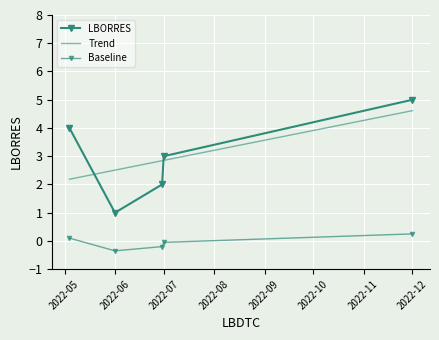

What is the difference between the maximum and minimum values?

4